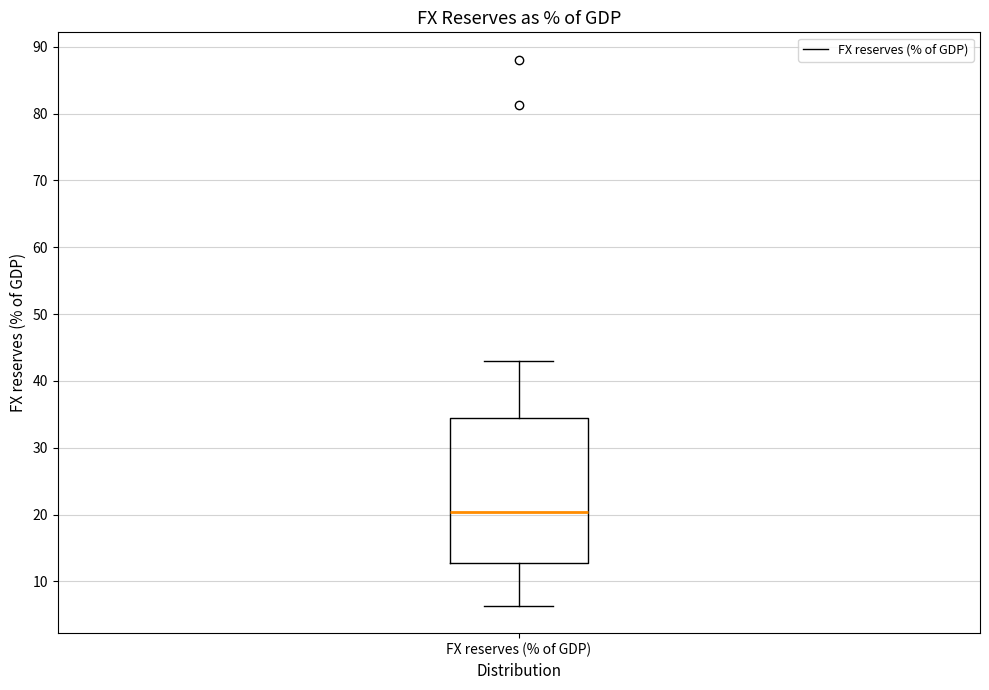

Where is the upper edge of the box for FX reserves (% of GDP) on the y-axis? The values are not printed on the chart, so give them approximately, as read against the axis.

34